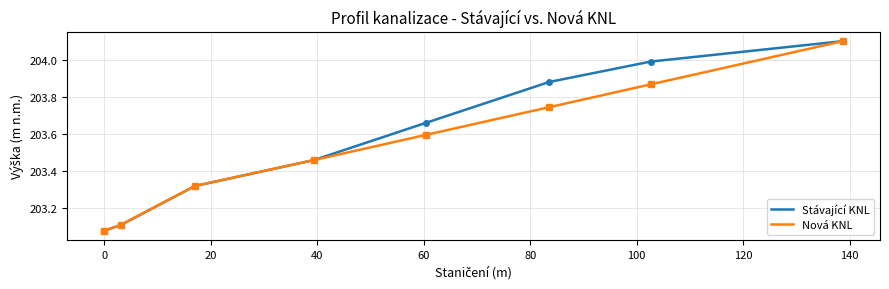

What is the maximum value for Stávající KNL?

204.1